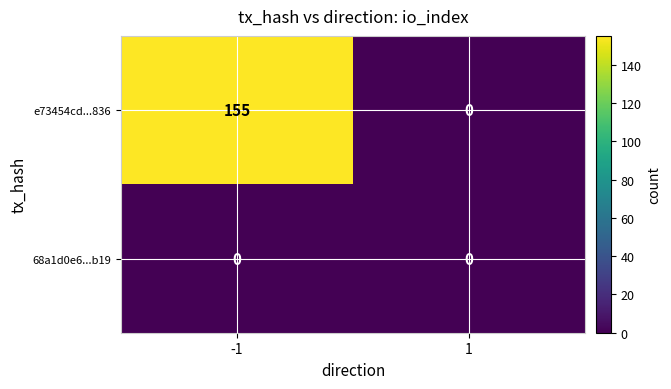

The 68a1d0e6...b19 series shows 0 at 1. True or false?

True